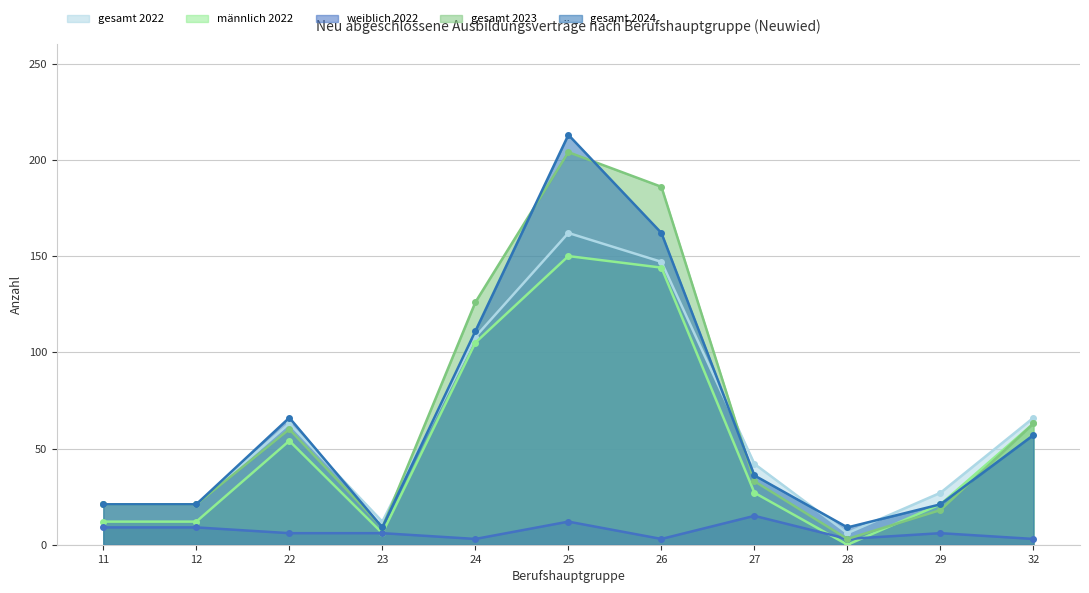

True or false: gesamt 2023 and männlich 2022 cross at least once.

True